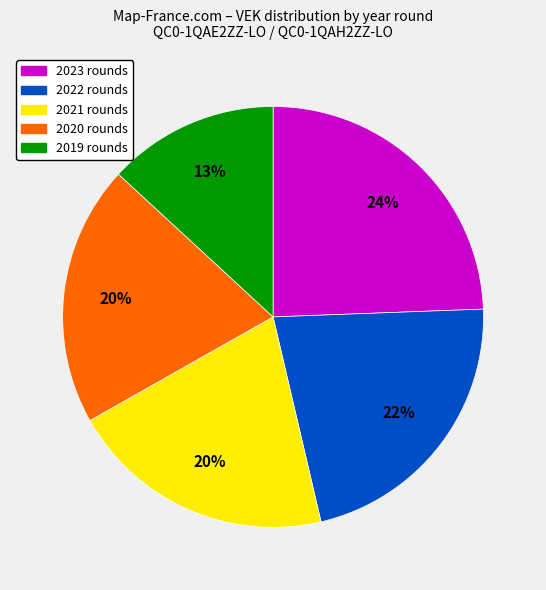

To the nearest percent, what is the difference between the largest and smallest slice percentages?

11%